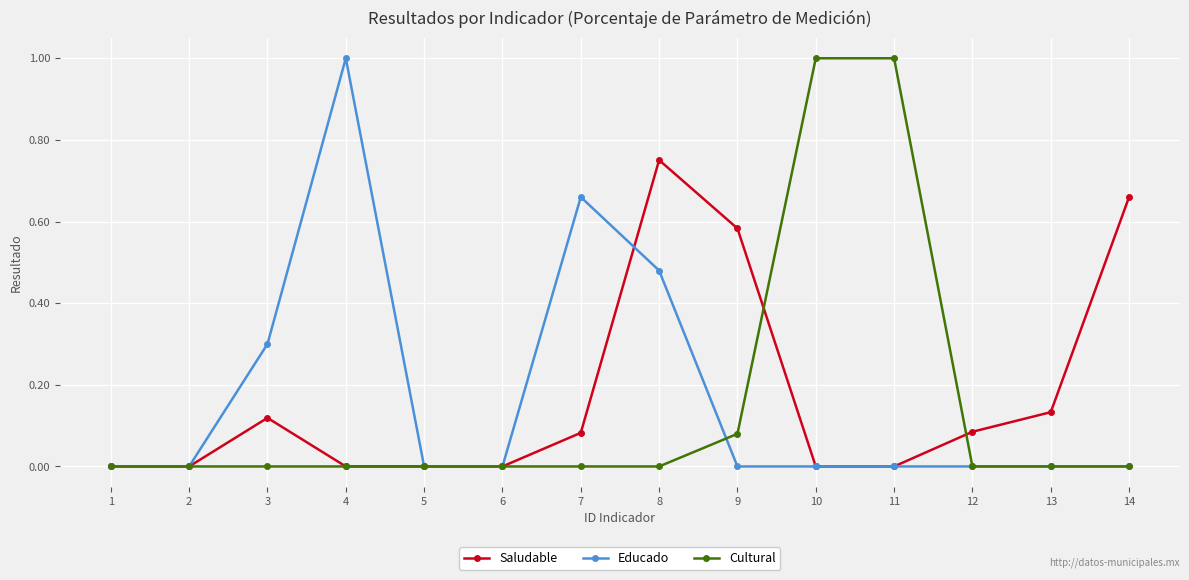

The value of Educado at 9 is 0.0. True or false?

True